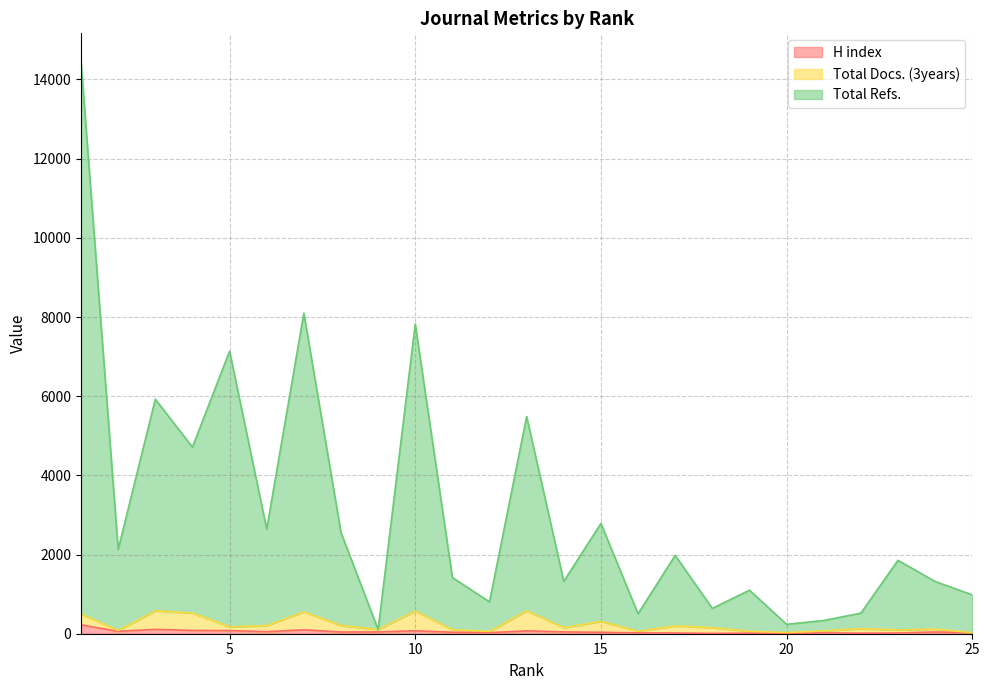

Reading left to right, transcribe all the data shown in this chart.

H index: 1=223	2=61	3=110	4=83	5=79	6=51	7=99	8=43	9=45	10=74	11=37	12=27	13=72	14=46	15=36	16=21	17=19	18=8	19=15	20=6	21=22	22=14	23=19	24=44	25=25
Total Docs. (3years): 1=496	2=82	3=579	4=520	5=175	6=205	7=554	8=208	9=106	10=572	11=100	12=58	13=578	14=152	15=311	16=64	17=197	18=153	19=61	20=30	21=71	22=126	23=96	24=117	25=25
Total Refs.: 1=14443	2=2129	3=5924	4=4713	5=7137	6=2642	7=8097	8=2558	9=106	10=7825	11=1419	12=805	13=5486	14=1323	15=2786	16=504	17=1979	18=640	19=1099	20=238	21=334	22=520	23=1854	24=1319	25=982